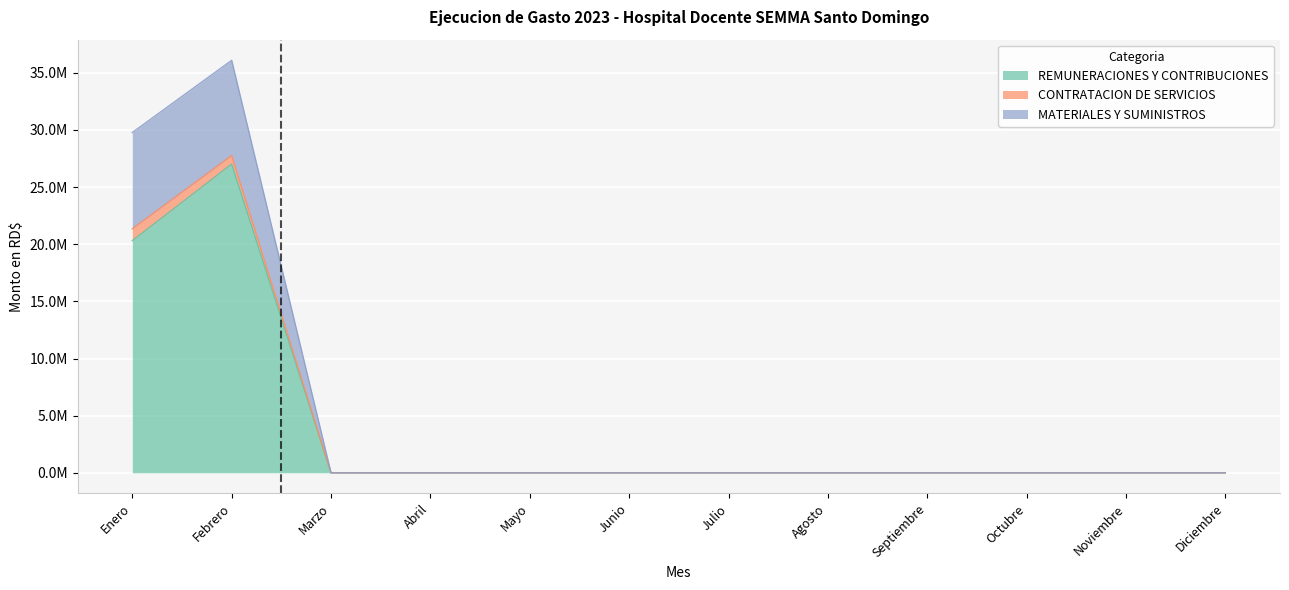

How many values in MATERIALES Y SUMINISTROS are above zero?

2